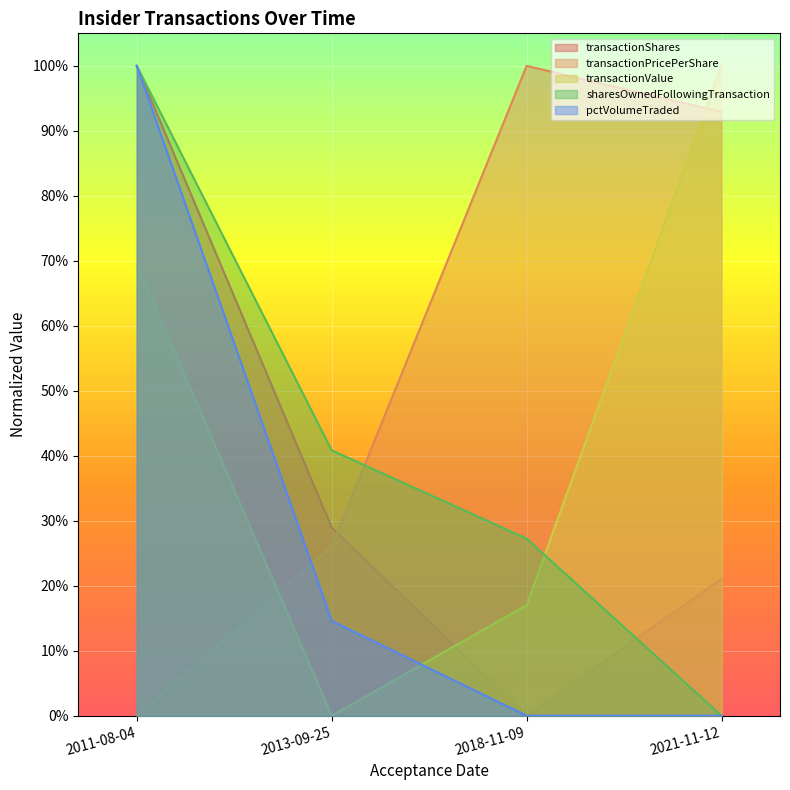

Where is transactionValue nearest to the value 0?

2013-09-25